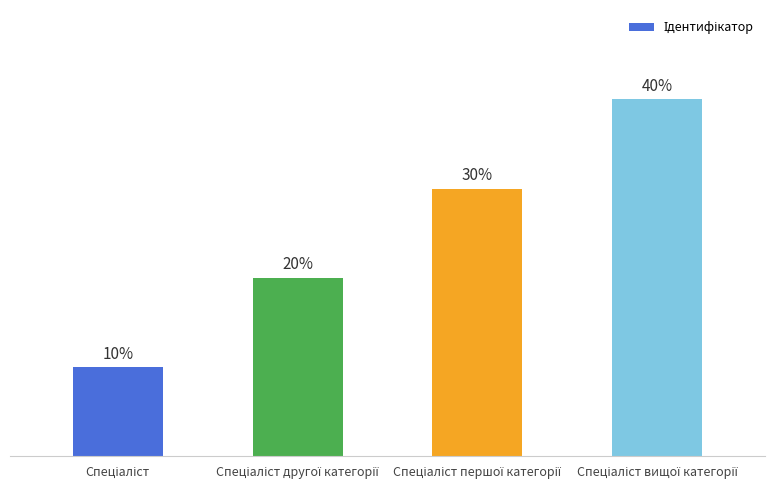

Rank the categories by value from highest to lowest.

Спеціаліст вищої категорії, Спеціаліст першої категорії, Спеціаліст другої категорії, Спеціаліст